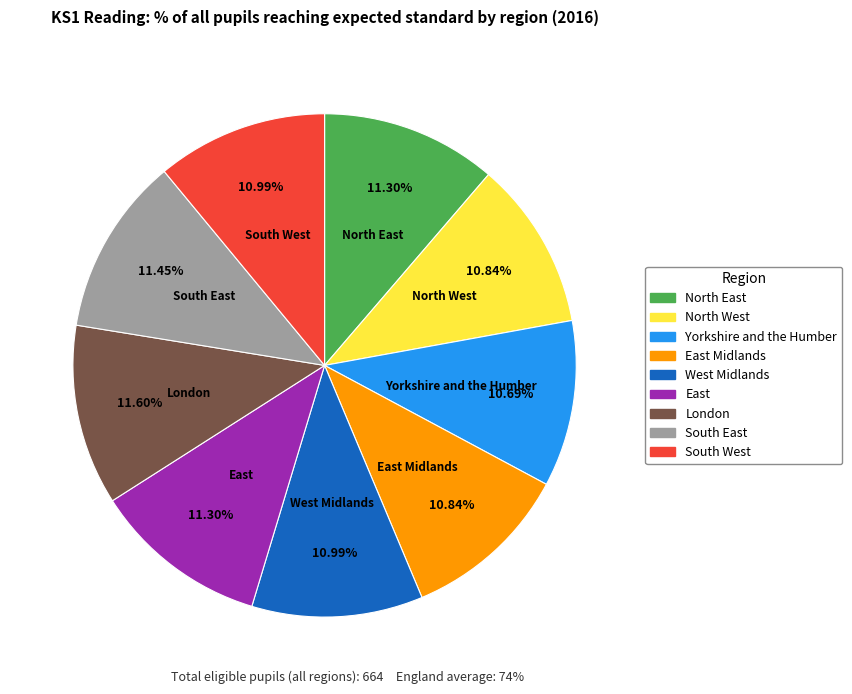

Is there a majority slice in this chart?

No